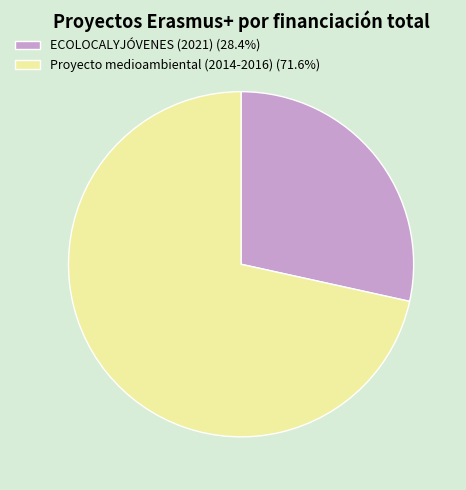

How many segments does this pie chart have?

2